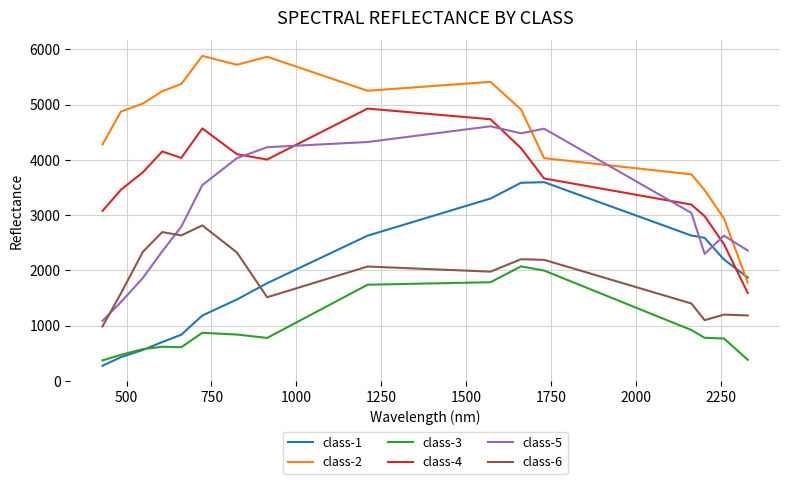

True or false: class-4 and class-2 cross at least once.

False